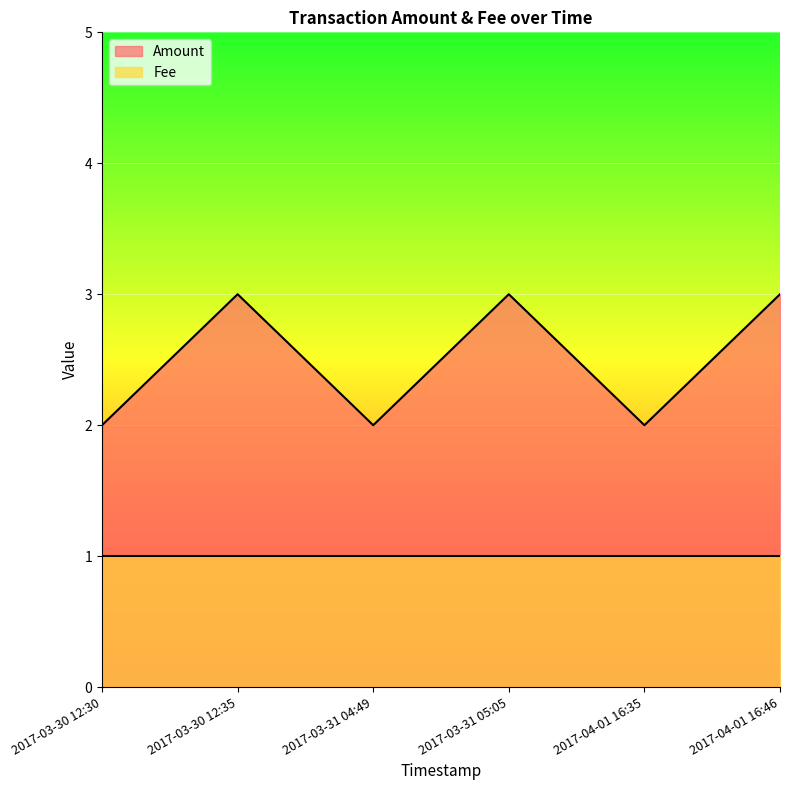

Rank the categories by value from lowest to highest.

2017-03-30 12:30, 2017-03-31 04:49, 2017-04-01 16:35, 2017-03-30 12:35, 2017-03-31 05:05, 2017-04-01 16:46